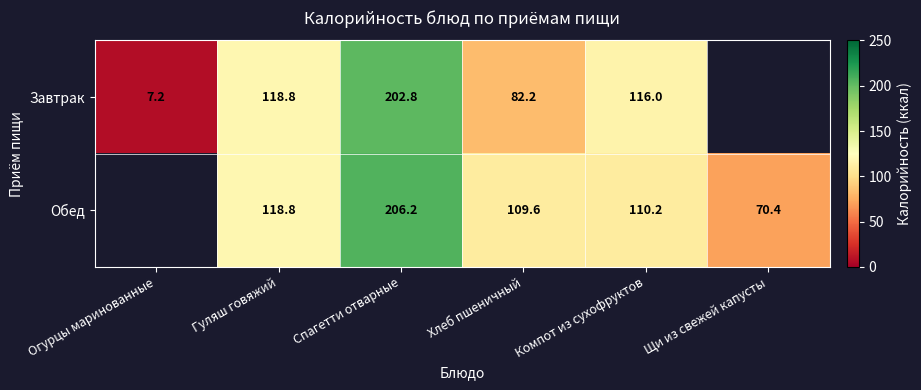

Is the value of Завтрак at Хлеб пшеничный greater than the value of Обед at Компот из сухофруктов?

No